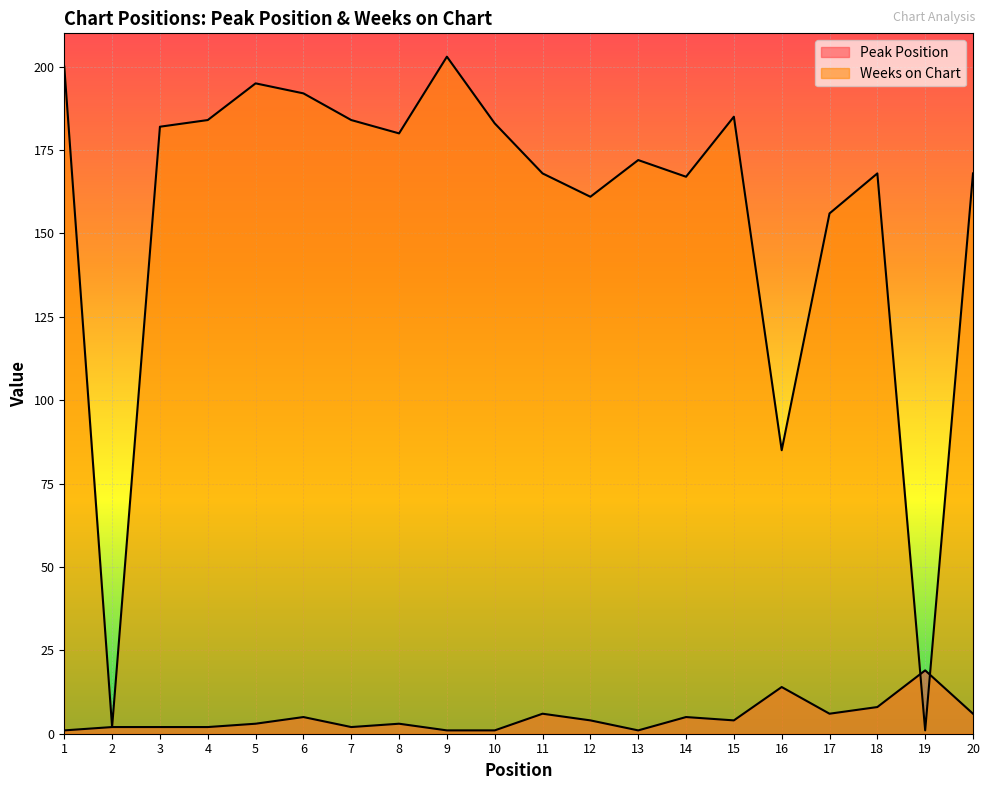

What is the difference between the Peak Position values at 19 and 20?

13